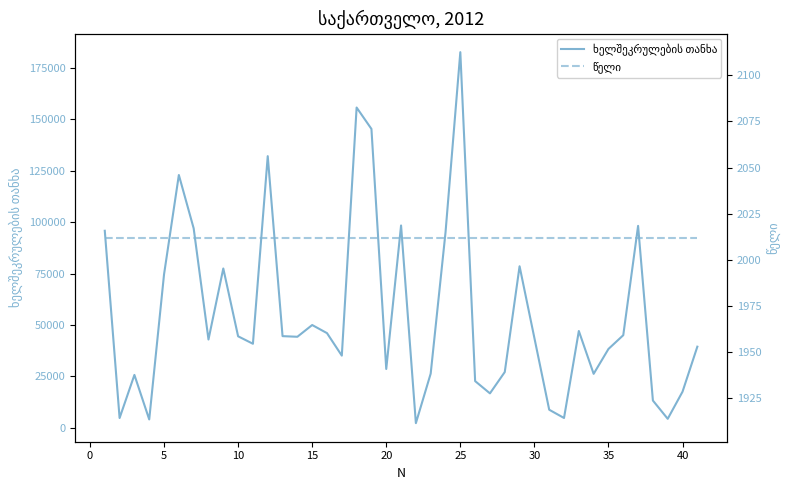

What is the value of the ხელშეკრულების თანხა point at the 39th from the left?

17497.0